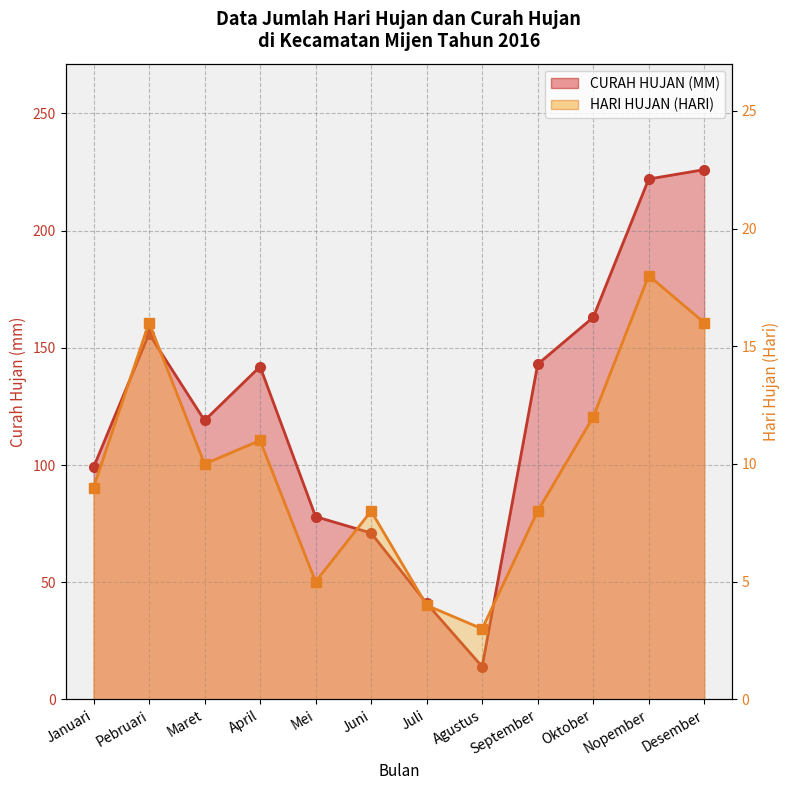

At which category is the sum across all series the highest?

Desember